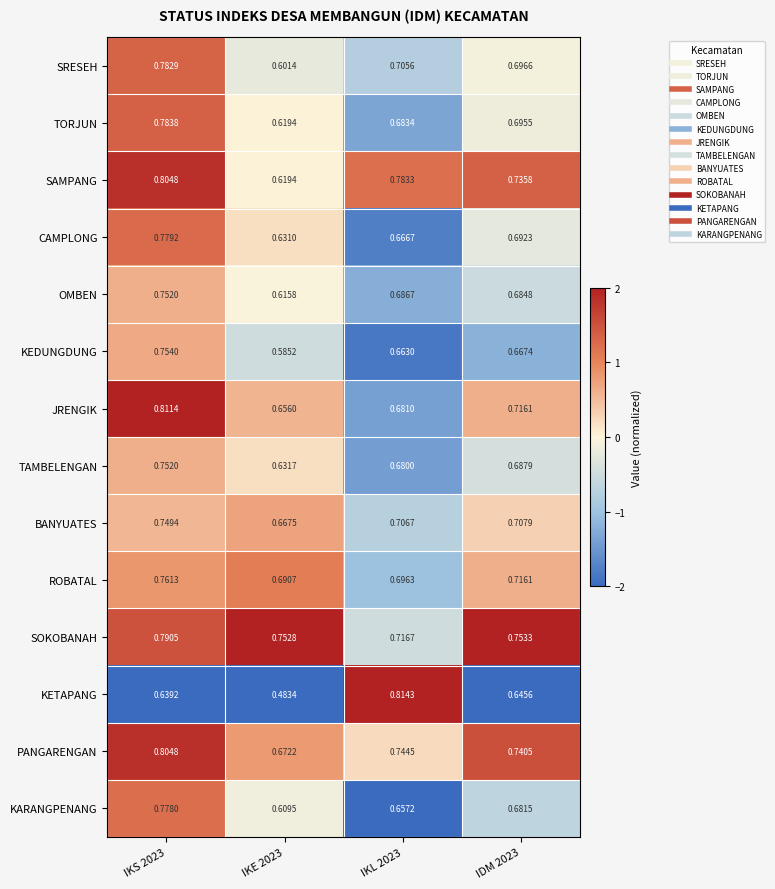

How many categories are shown in the chart?

4